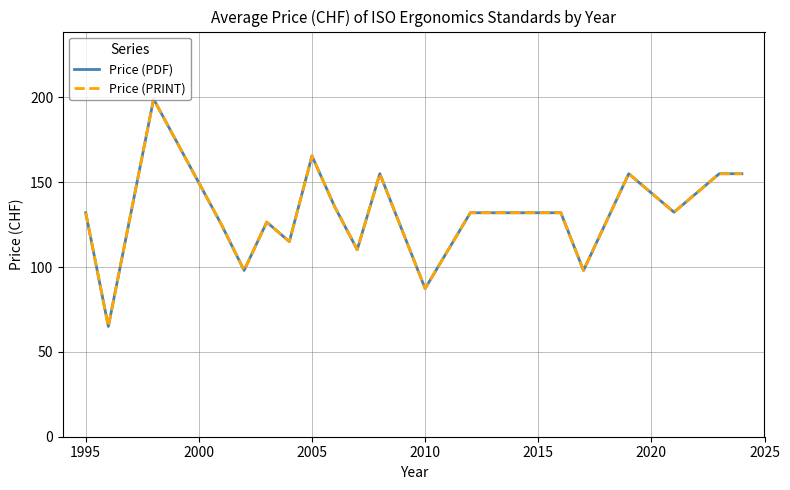

Reading left to right, list all the values displayed in this chart.

Price (PDF): 132.0	65.0	199.0	125.0	98.0	126.5	115.0	165.5	135.7	110.2	155.0	87.3	132.0	132.0	132.0	98.0	155.0	132.3	155.0	155.0
Price (PRINT): 132.0	65.0	199.0	125.0	98.0	126.5	115.0	165.5	135.7	110.2	155.0	87.3	132.0	132.0	132.0	98.0	155.0	132.3	155.0	155.0